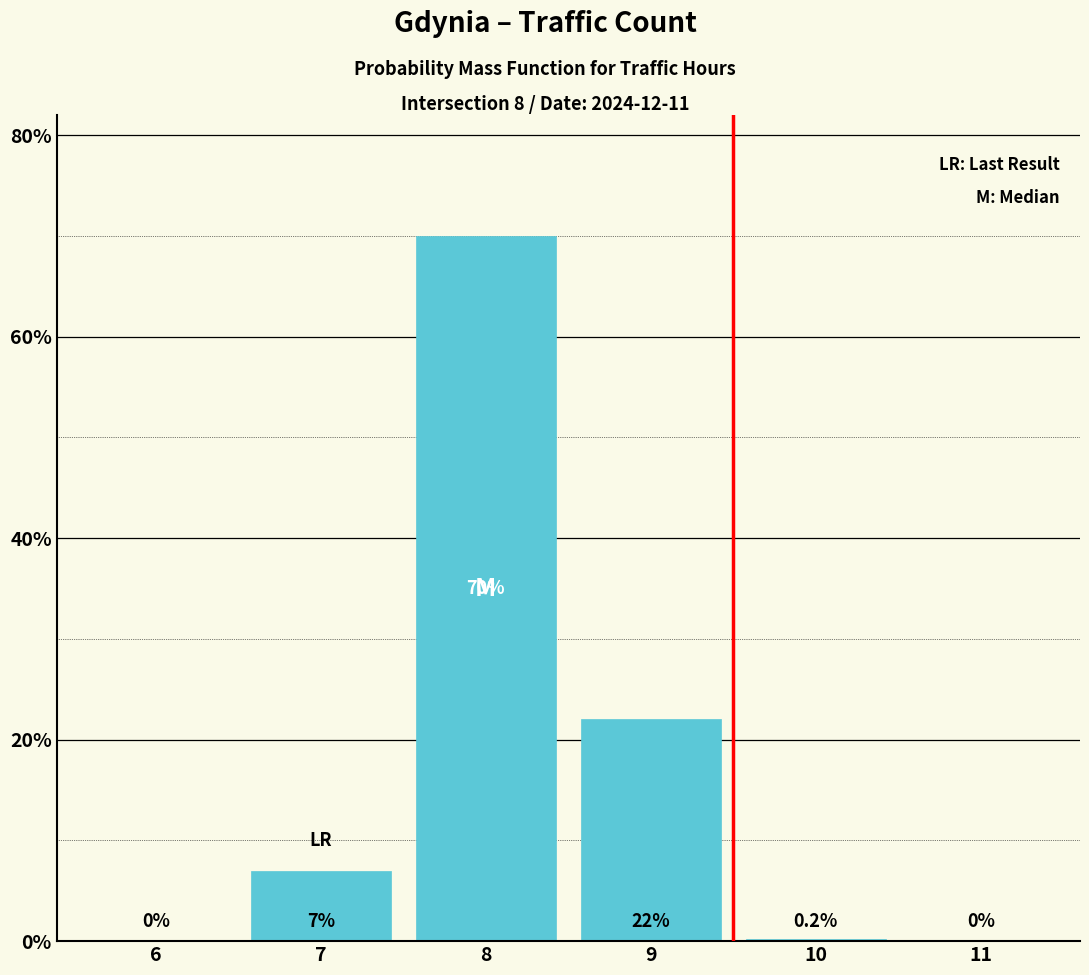

Reading left to right, list all the values displayed in this chart.

6=0.0	7=7.0	8=70.0	9=22.0	10=0.2	11=0.0